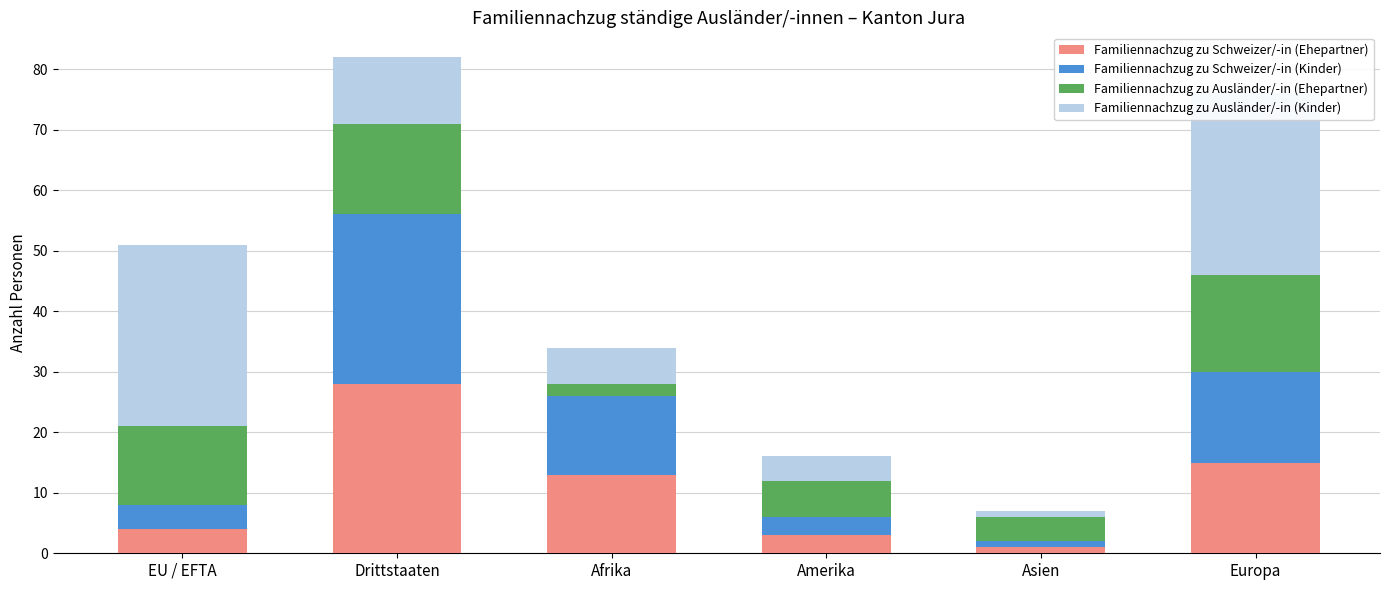

The value of Familiennachzug zu Schweizer/-in (Kinder) at Drittstaaten is 18. True or false?

False